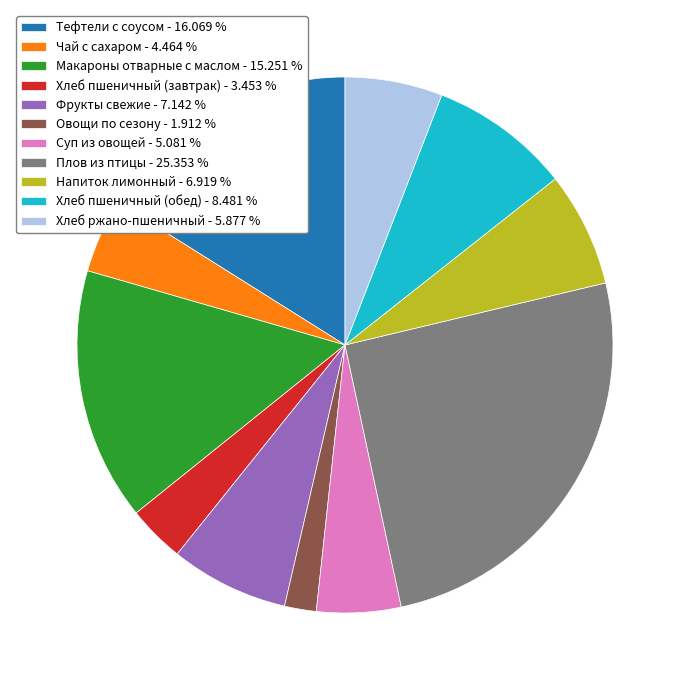

Do Хлеб пшеничный (завтрак) - 3.453 % and Суп из овощей - 5.081 % together represent more than half of the pie?

No